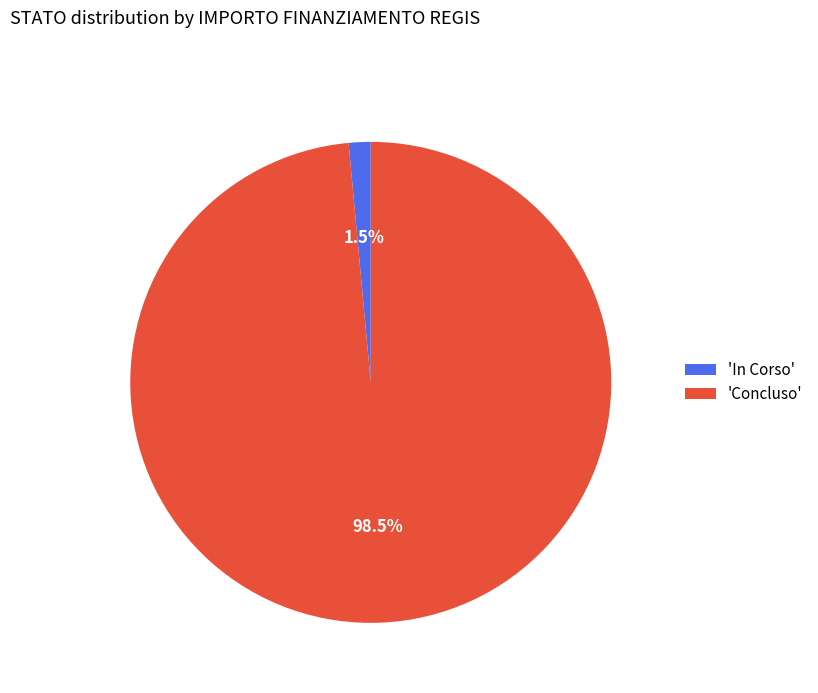

Is there any slice that represents more than half of the pie?

Yes